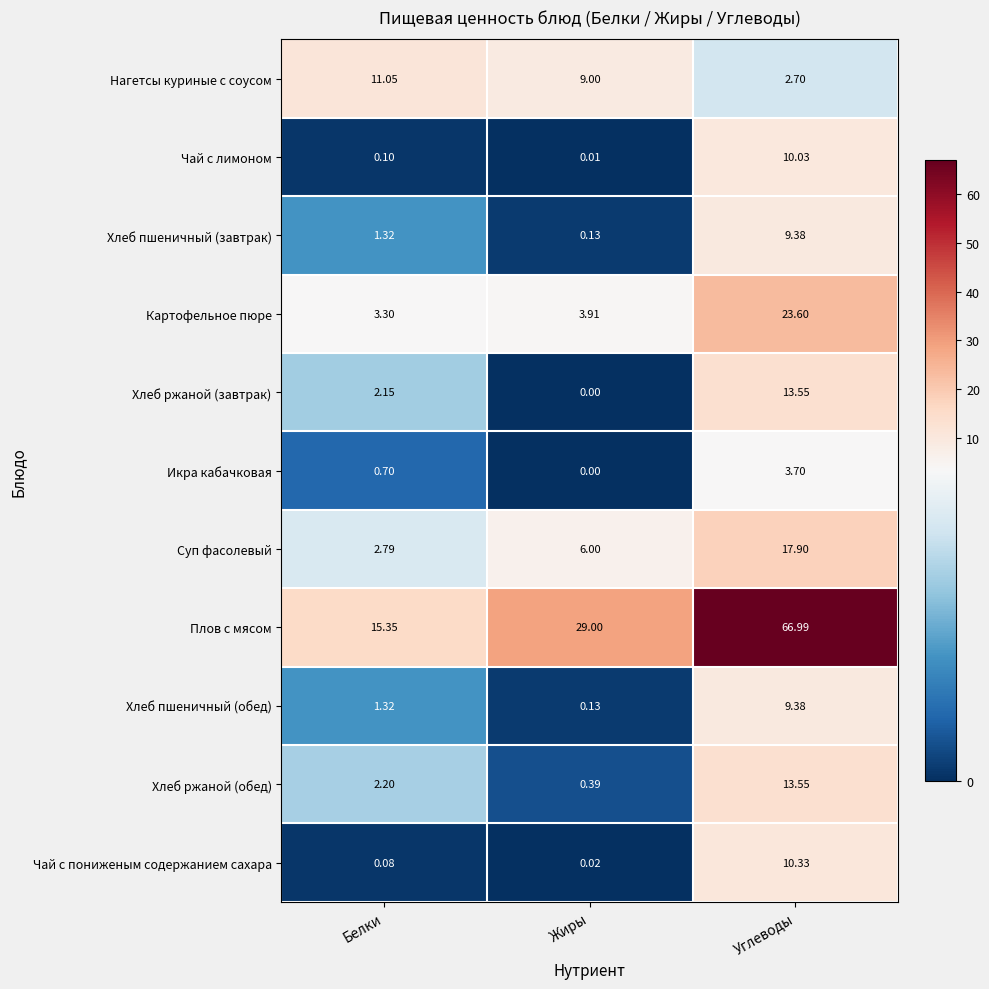

Which series has the largest total across all categories?

Плов с мясом